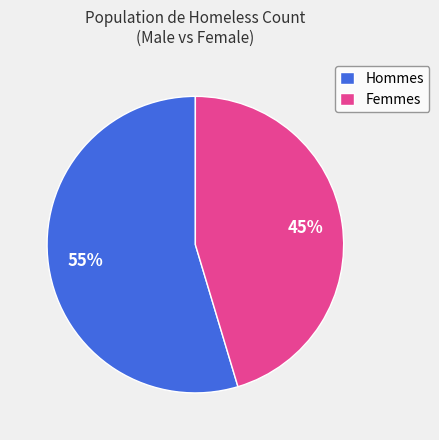

The Hommes slice represents 55% of the pie. True or false?

True